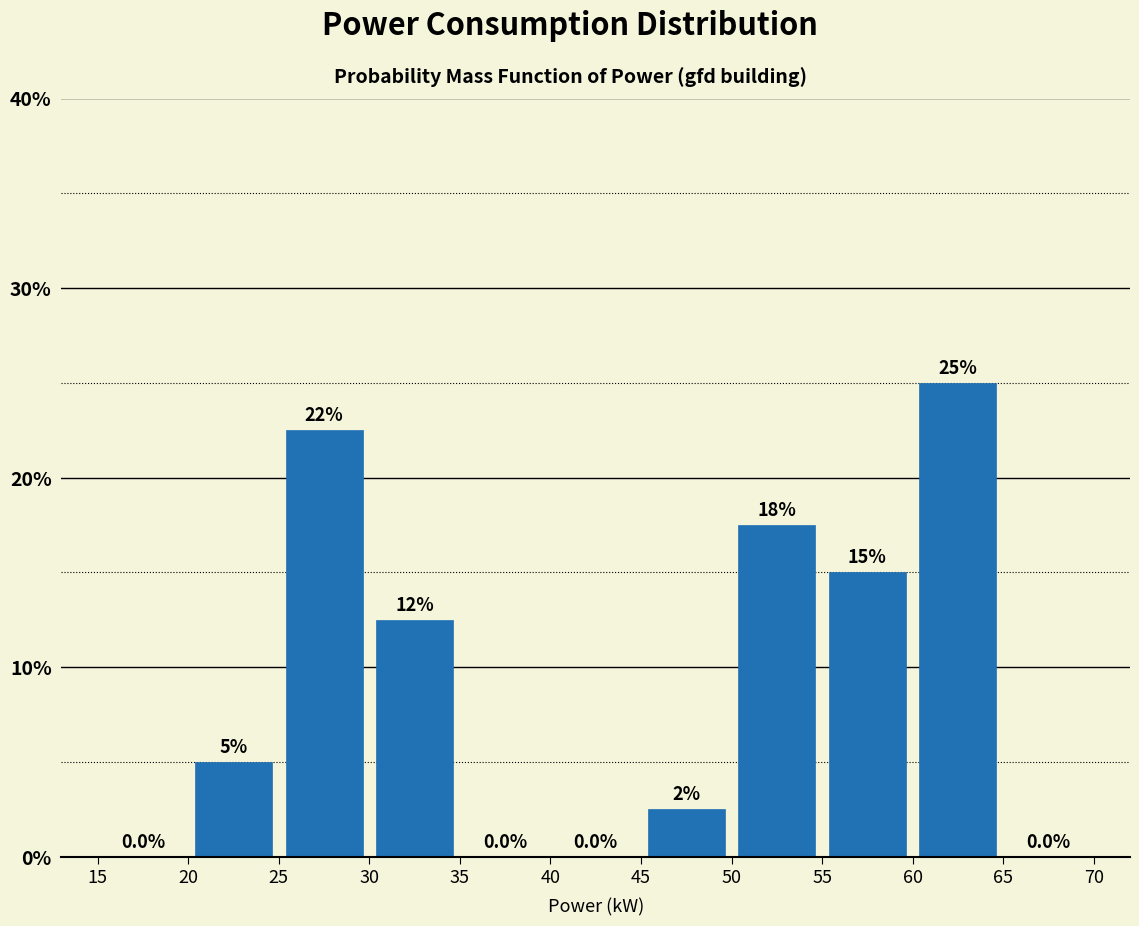

Which range on the x-axis has the tallest bar?

60 to 65